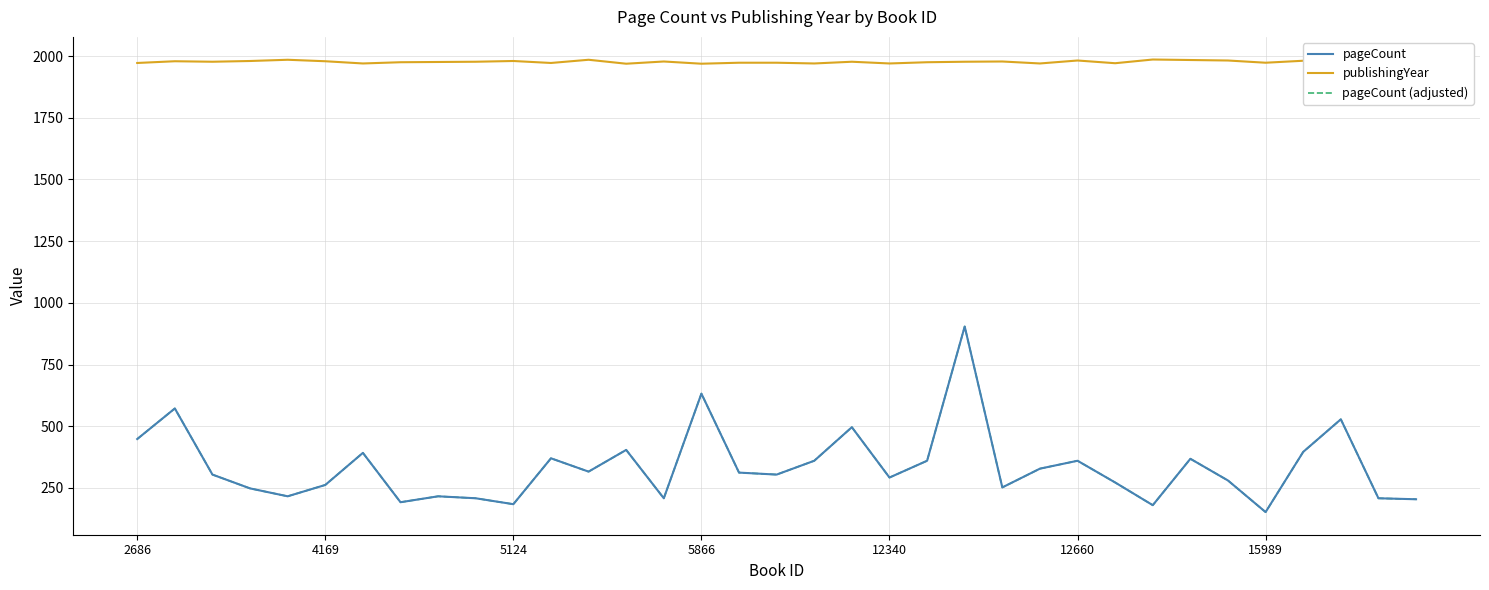

At which label does pageCount first exceed 304?

2686